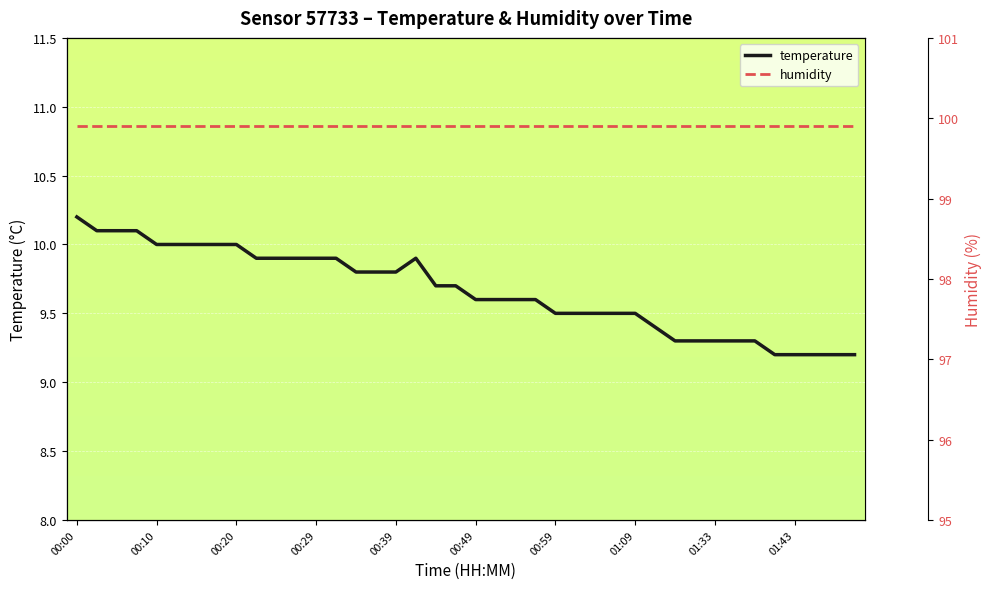

Which label corresponds to the largest value in the chart?

00:00